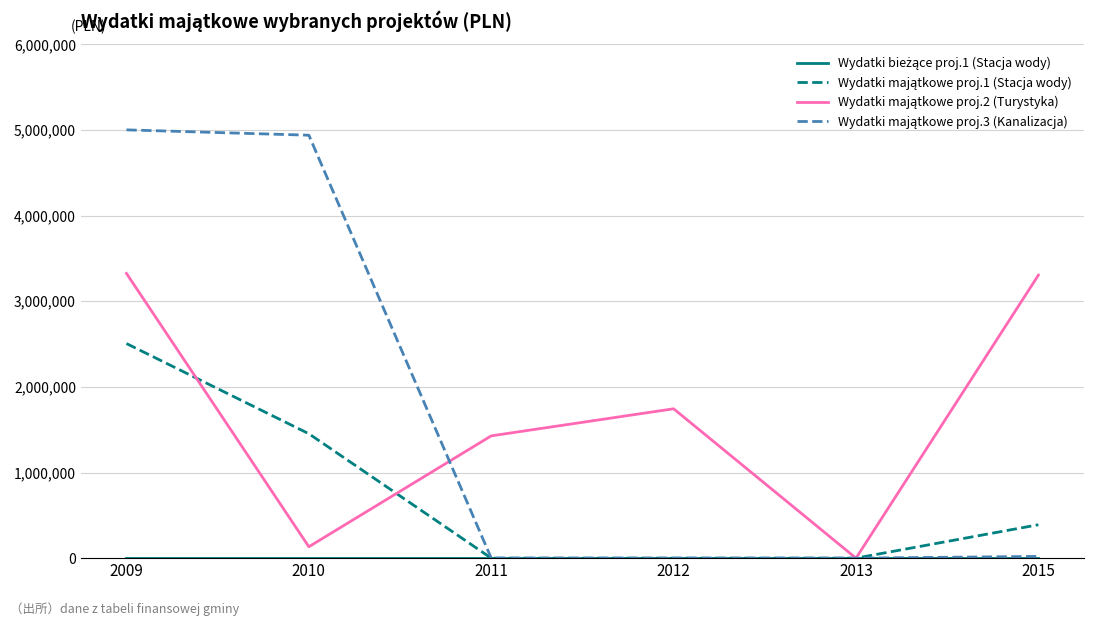

At which category is the sum across all series the highest?

2009